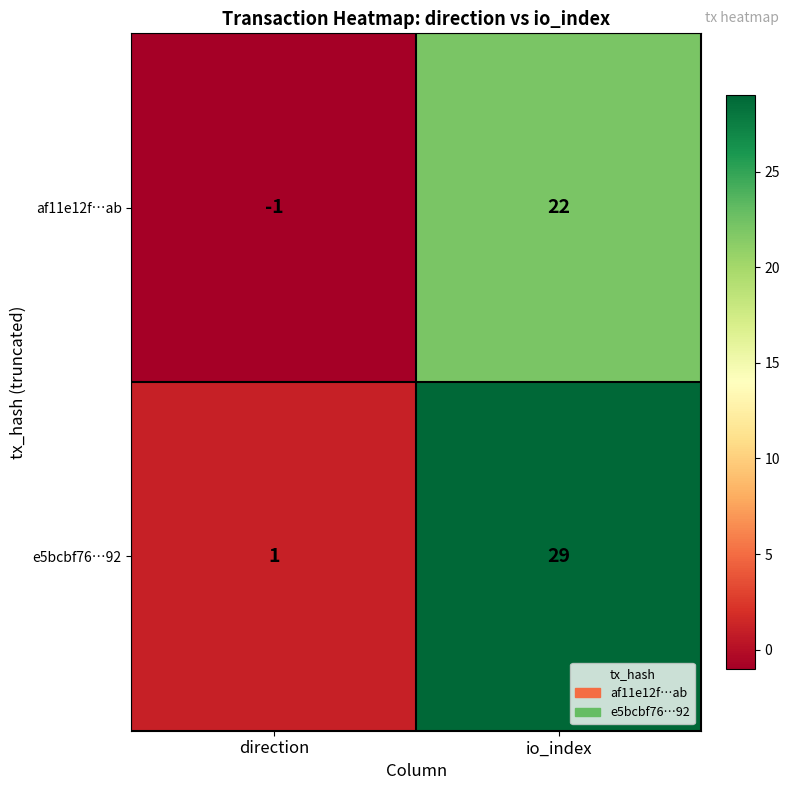

Rank the series at direction from lowest to highest value.

af11e12f…ab, e5bcbf76…92